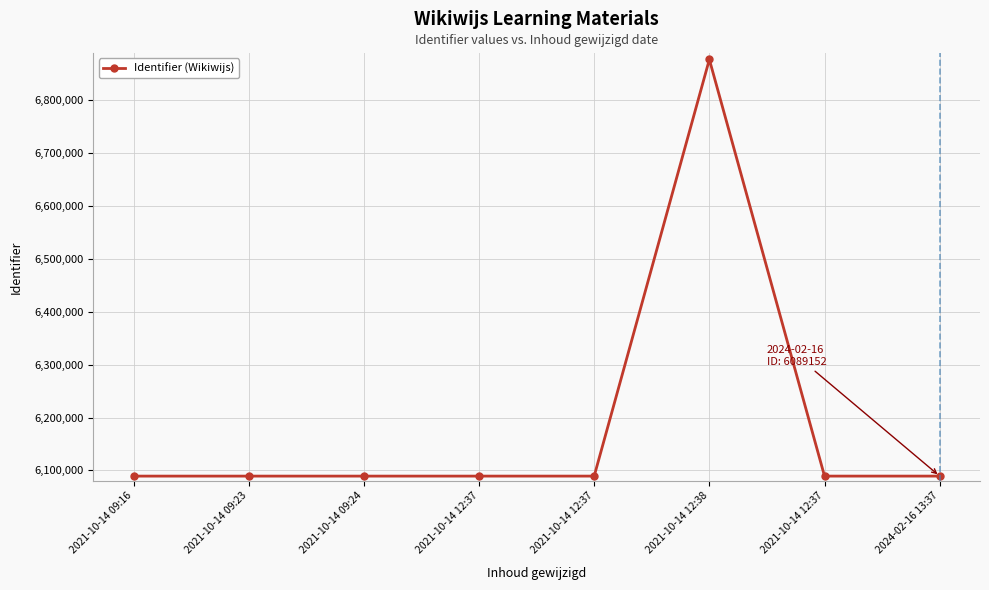

Which category has the highest value across all series?

2021-10-14 12:38